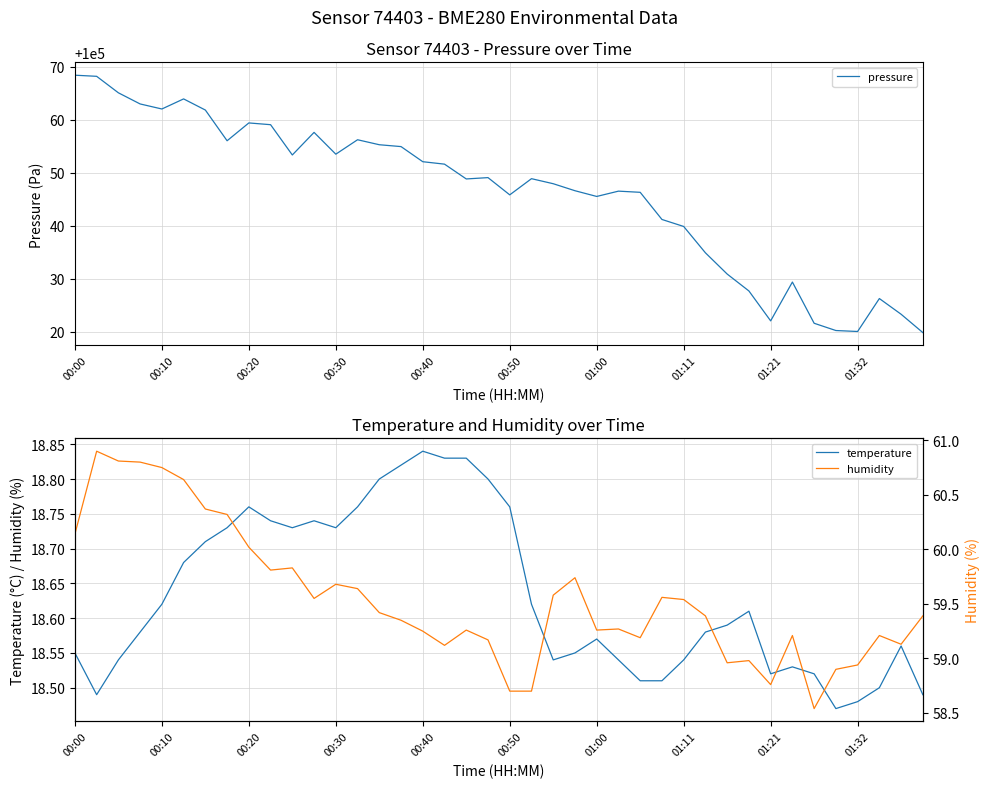

How many temperature values are between 18 and 19?

40